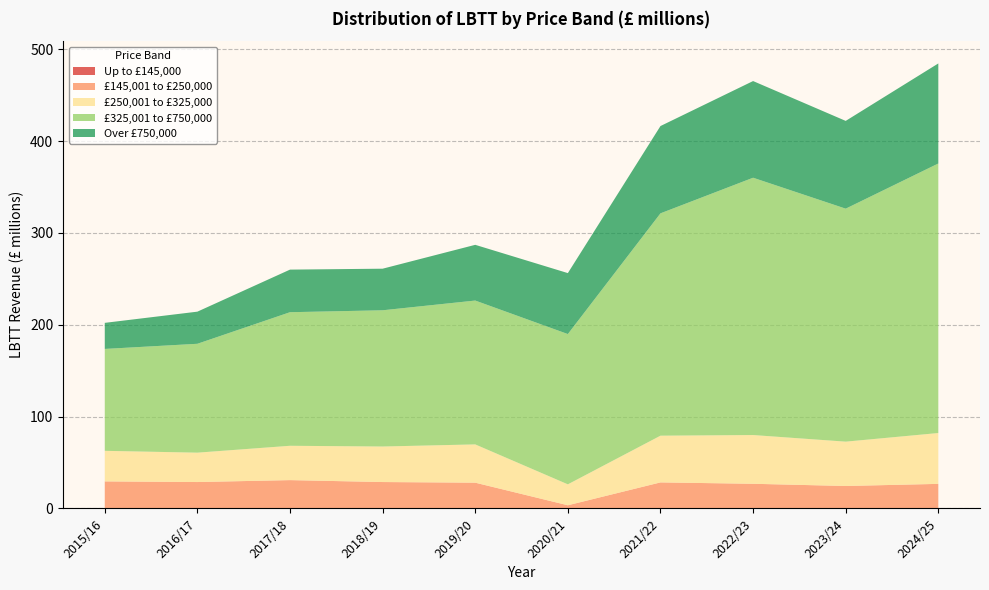

Reading left to right, list all the values displayed in this chart.

Up to £145,000: 0.1	0.1	0.1	0.1	0.1	0.0	0.1	0.1	0.0	0.1
£145,001 to £250,000: 29.3	28.6	30.7	28.6	27.9	3.4	28.2	26.7	24.4	26.6
£250,001 to £325,000: 33.3	32.0	37.4	38.7	41.7	22.8	50.9	53.1	48.3	55.4
£325,001 to £750,000: 111.0	118.6	145.5	148.4	156.7	163.7	242.2	280.3	253.8	293.6
Over £750,000: 28.4	35.0	46.4	45.3	60.7	66.4	95.1	105.3	95.6	109.0